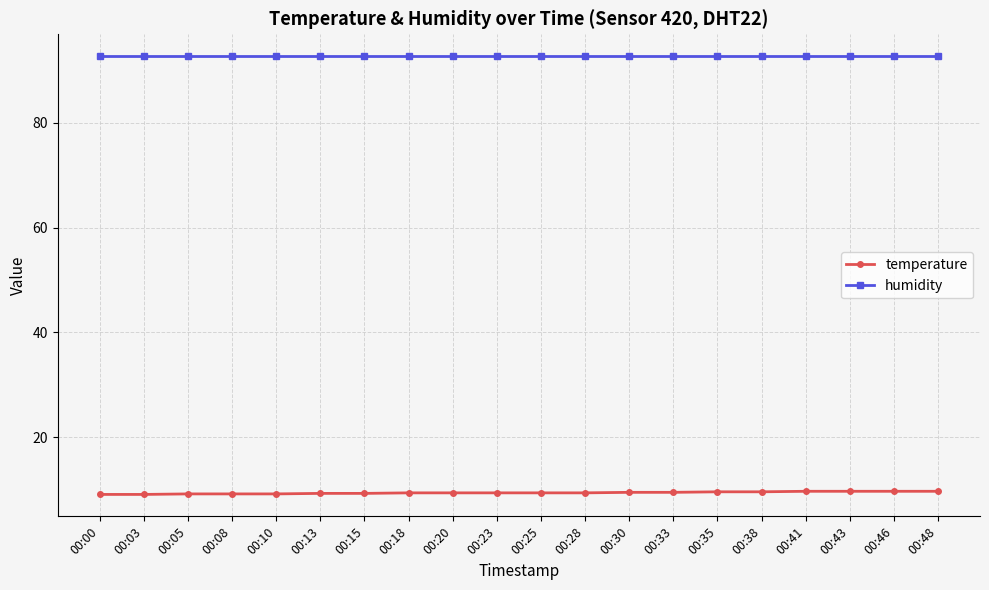

What is the sum of the temperature values at 00:00 and 00:15?

18.4